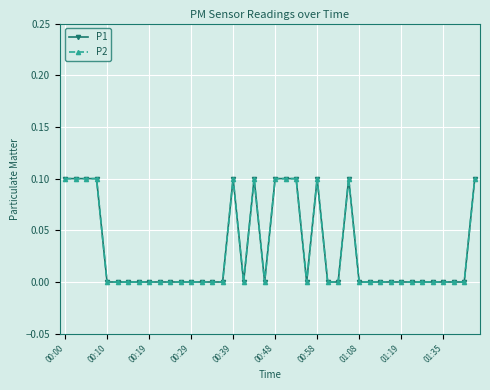

At which category is the sum across all series the highest?

00:00